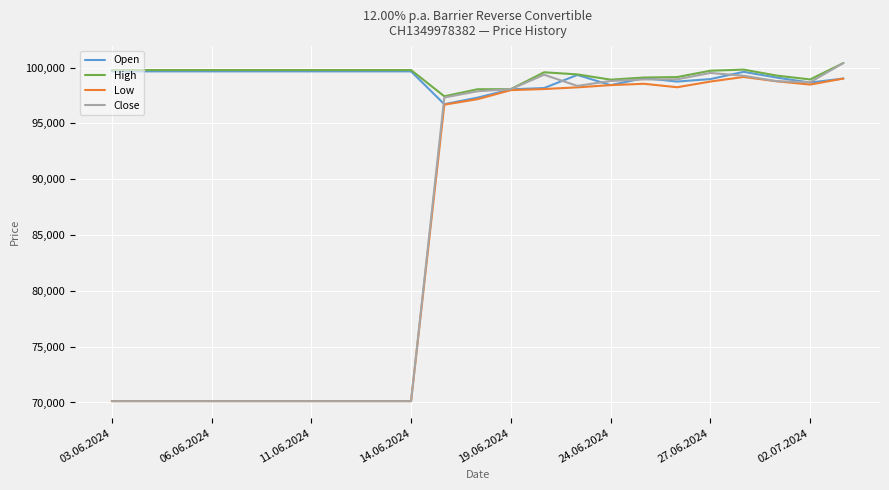

What is the maximum value shown in the chart?

100410